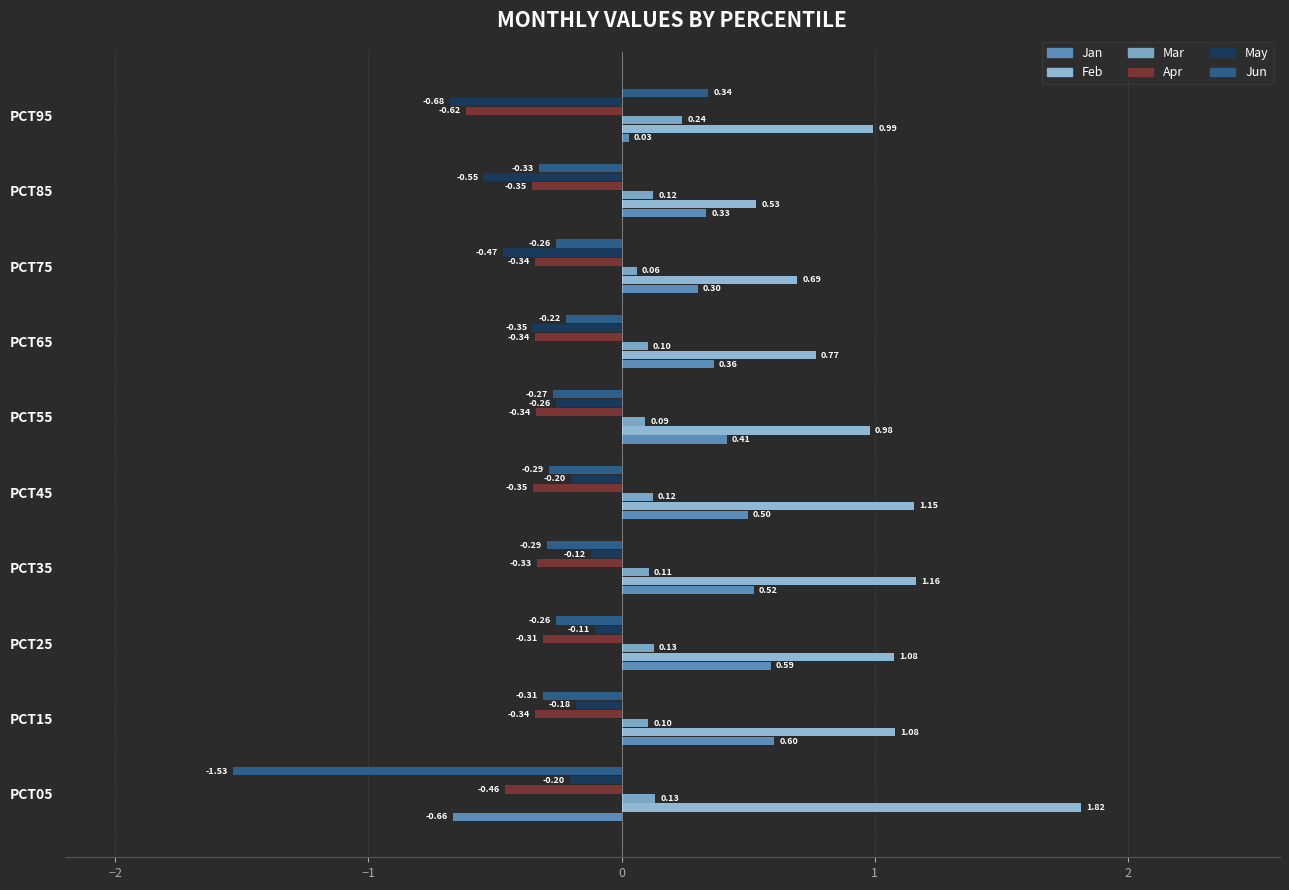

Which series has the largest total across all categories?

Feb